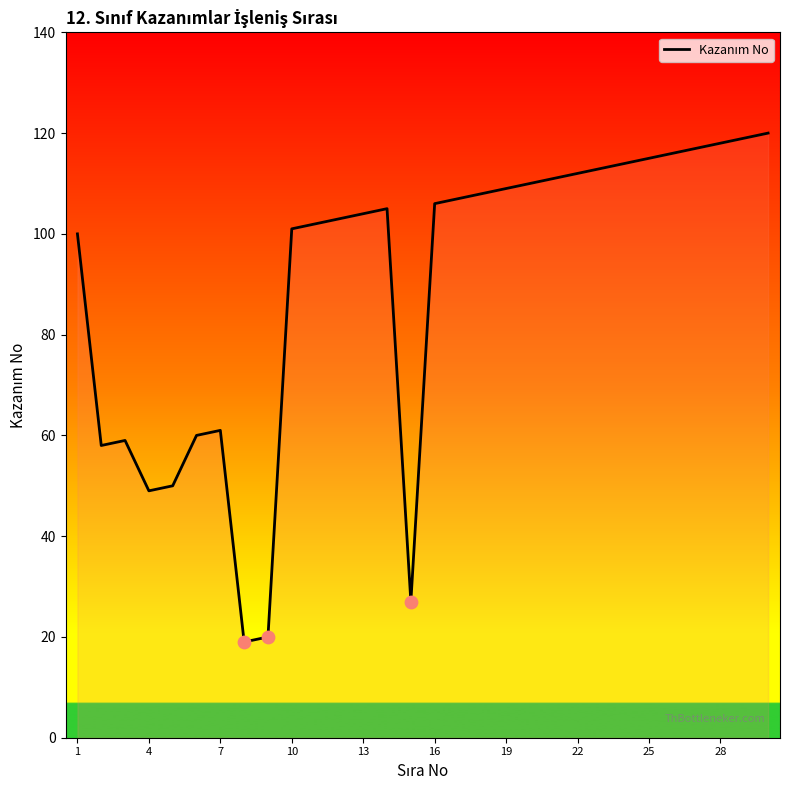

What is the difference between the maximum and minimum values?

101